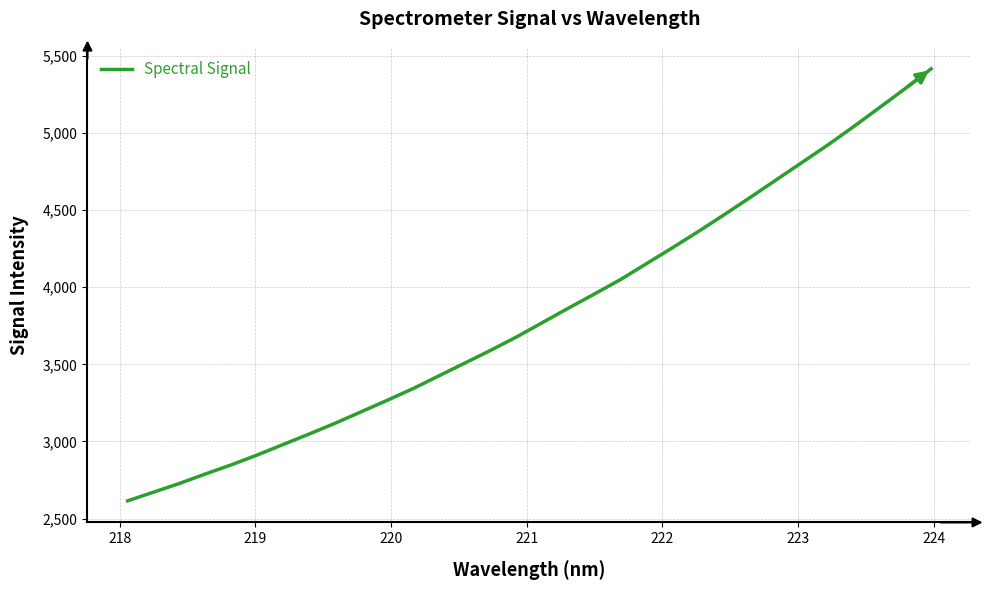

What is the minimum value shown in the chart?

2615.4